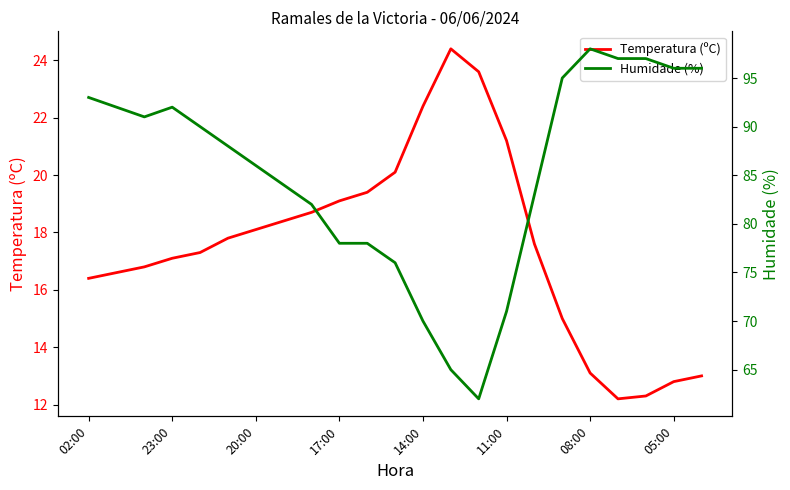

The value of Temperatura (ºC) at 11:00 is 9.3. True or false?

False